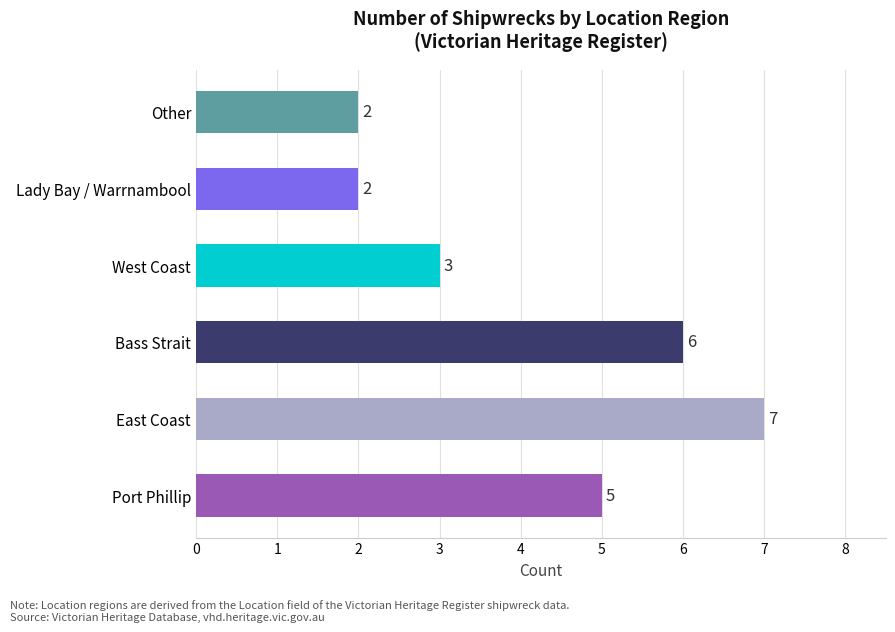

Reading bottom to top, transcribe all the data shown in this chart.

Port Phillip=5	East Coast=7	Bass Strait=6	West Coast=3	Lady Bay / Warrnambool=2	Other=2